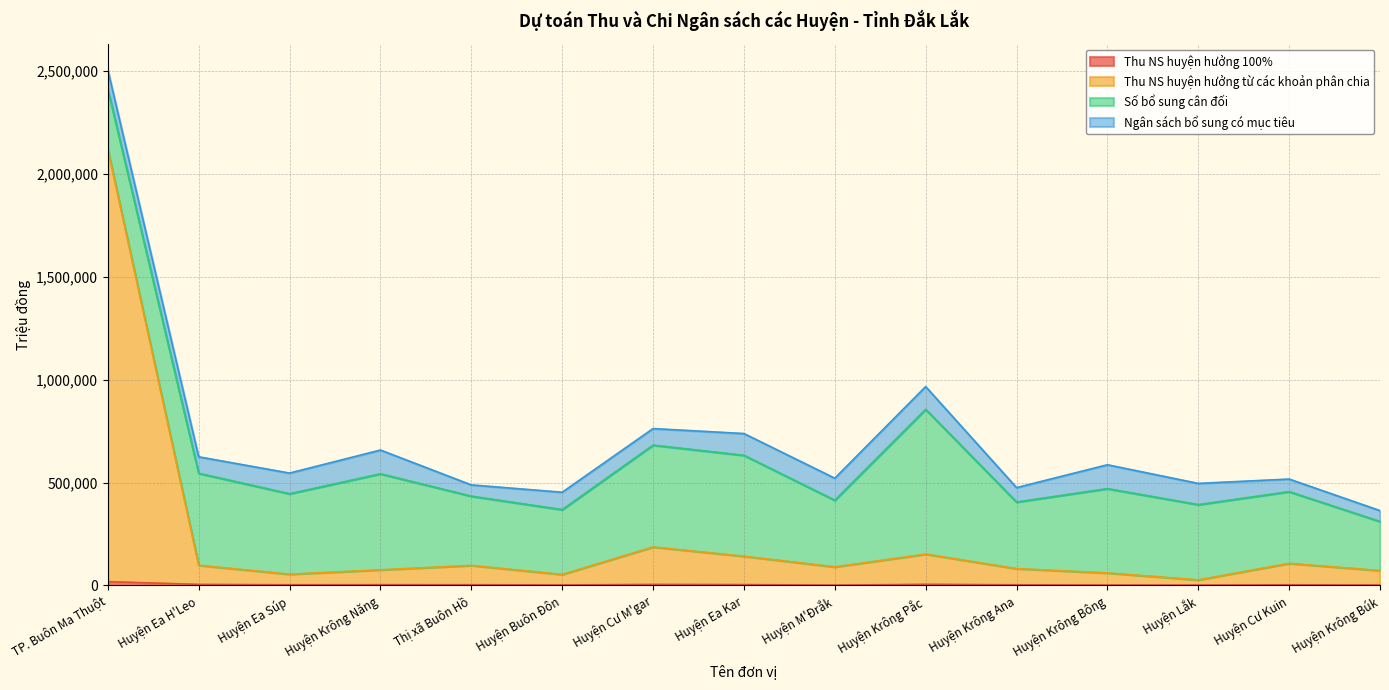

What position from the left is Thị xã Buôn Hồ?

5